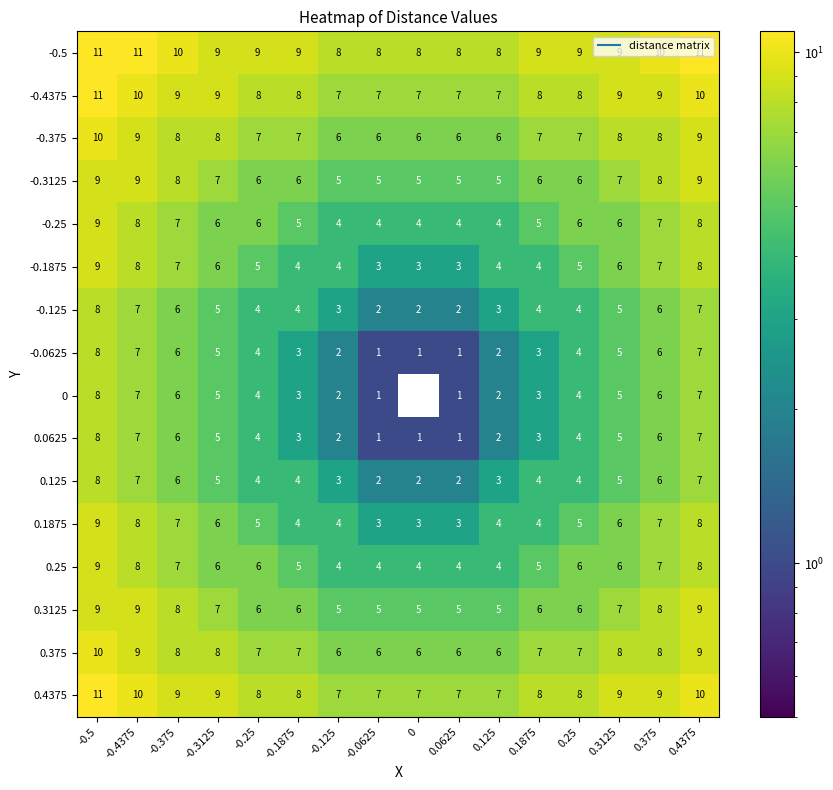

How many 0.0625 values are between 2 and 6?

10